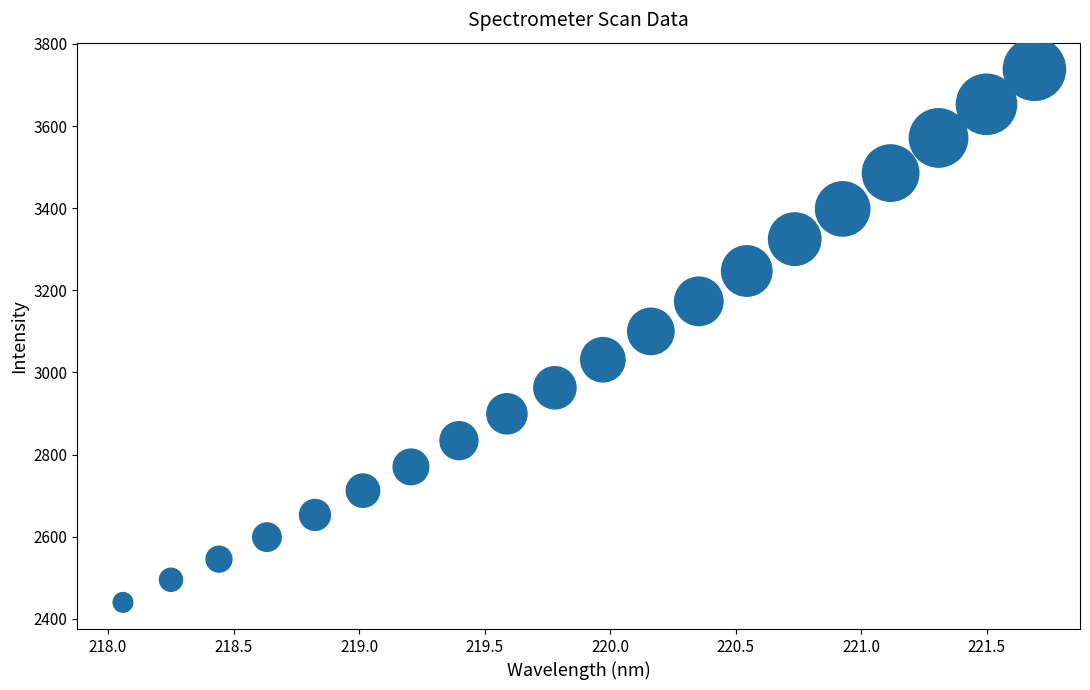

What is the range of Y values (max minus min)?

1298.3